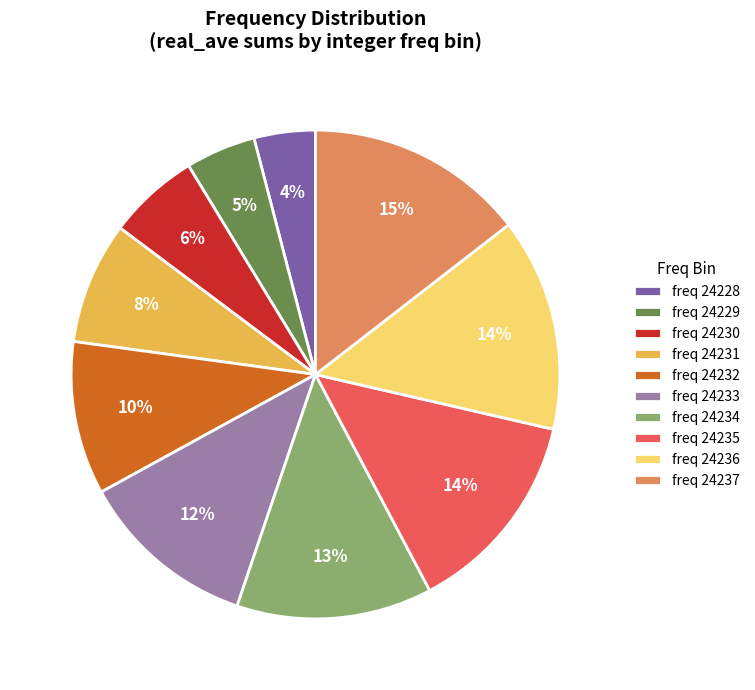

Does any single category account for the majority?

No